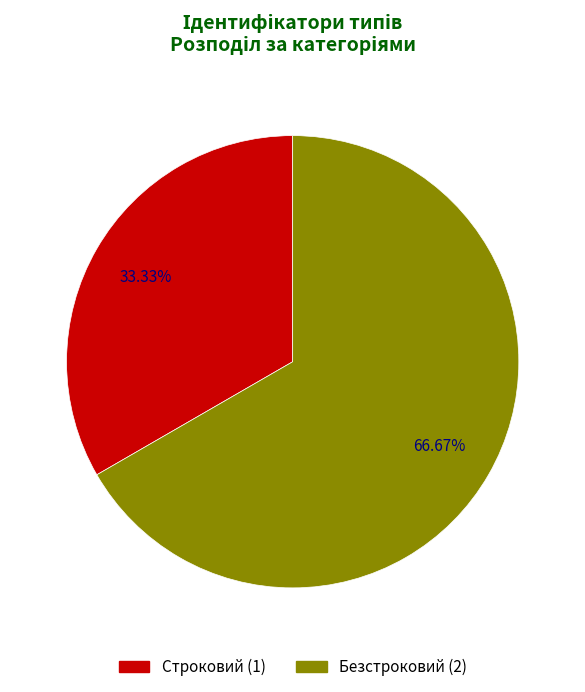

Is there any slice that represents more than half of the pie?

Yes